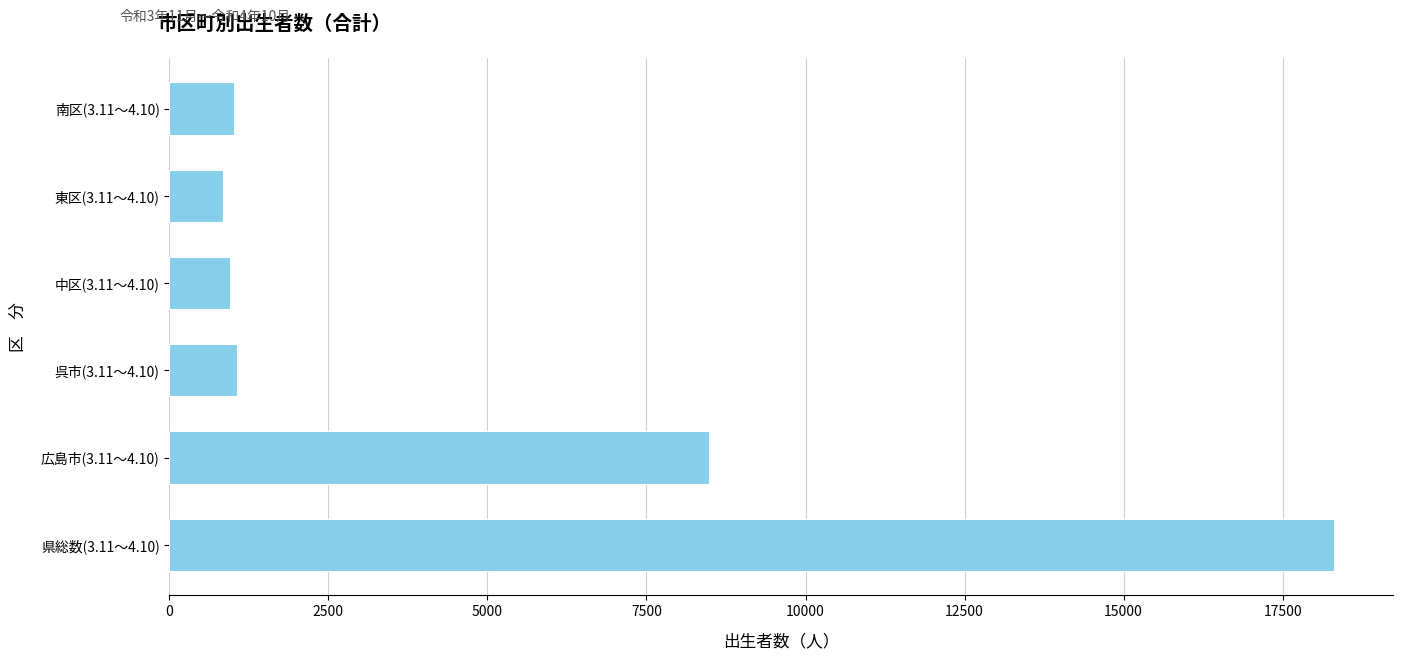

What is the minimum value shown in the chart?

844